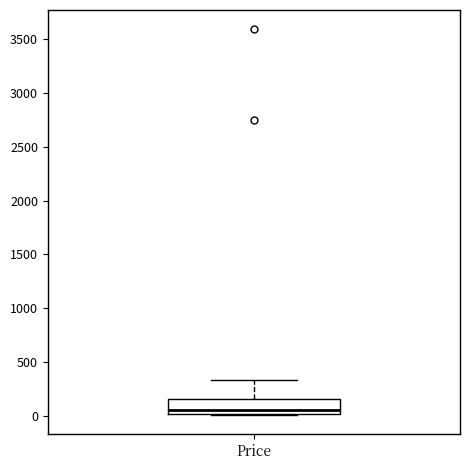

Transcribe this box plot: give where the median line is, the range the box spans, and where the two whiskers end, as read against the y-axis. The values are not printed on the chart, so give them approximately, as read against the axis.

median 50, box 0 to 150, whiskers 0 to 350